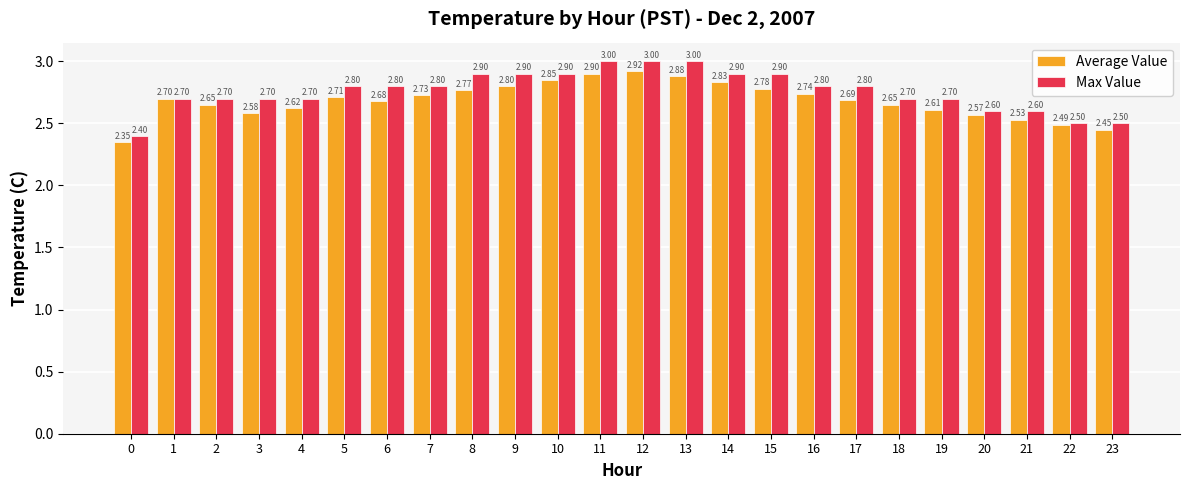

Rank the series by their average value, from lowest to highest.

Average Value, Max Value